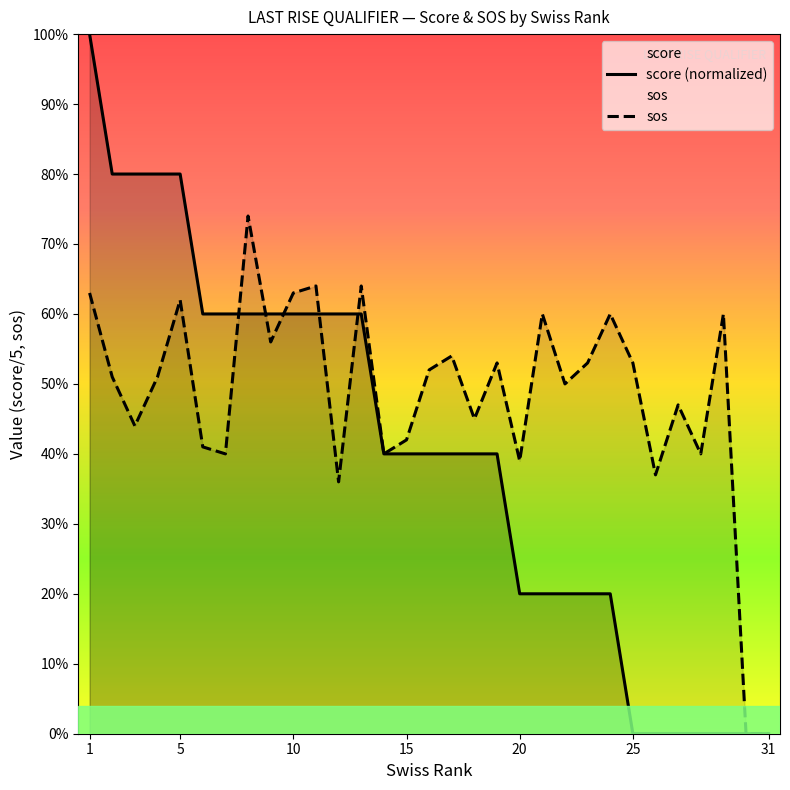

How many distinct data groups are displayed?

2